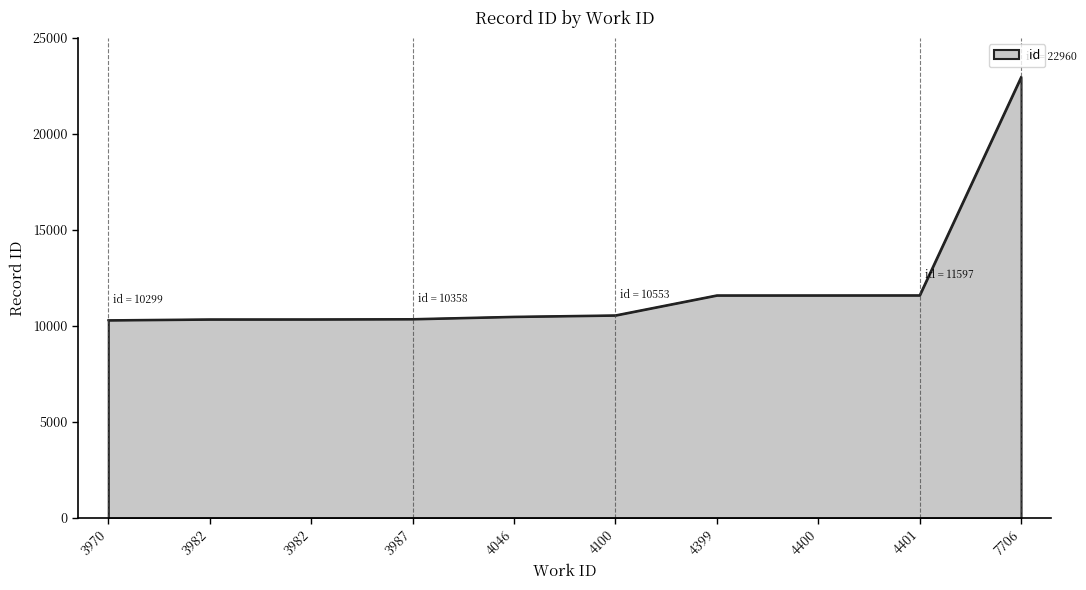

Does the chart have visible grid lines?

No